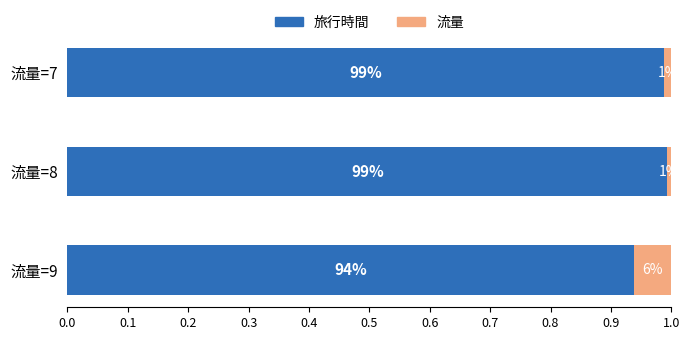

What is the value of the 旅行時間 bar at the 2nd from the left?

1.0